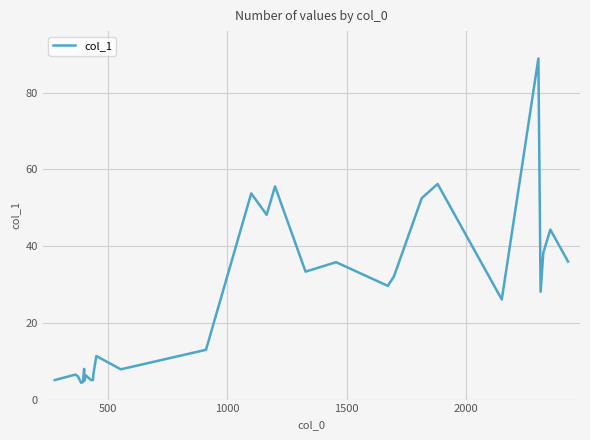

What is the smallest value displayed?

4.4